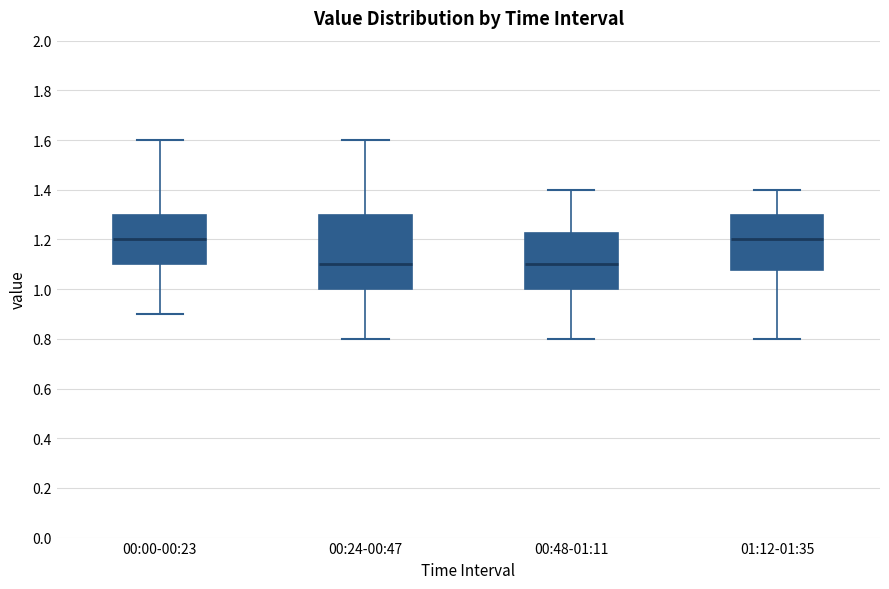

Reading left to right, read every box against the y-axis: the position of its median line, the range the box covers, and the ends of its whiskers. The values are not printed on the chart, so give them approximately, as read against the axis.

00:00-00:23: median 1.20, box 1.10 to 1.30, whiskers 0.90 to 1.60
00:24-00:47: median 1.10, box 1.00 to 1.30, whiskers 0.80 to 1.60
00:48-01:11: median 1.10, box 1.00 to 1.22, whiskers 0.80 to 1.40
01:12-01:35: median 1.20, box 1.08 to 1.30, whiskers 0.80 to 1.40